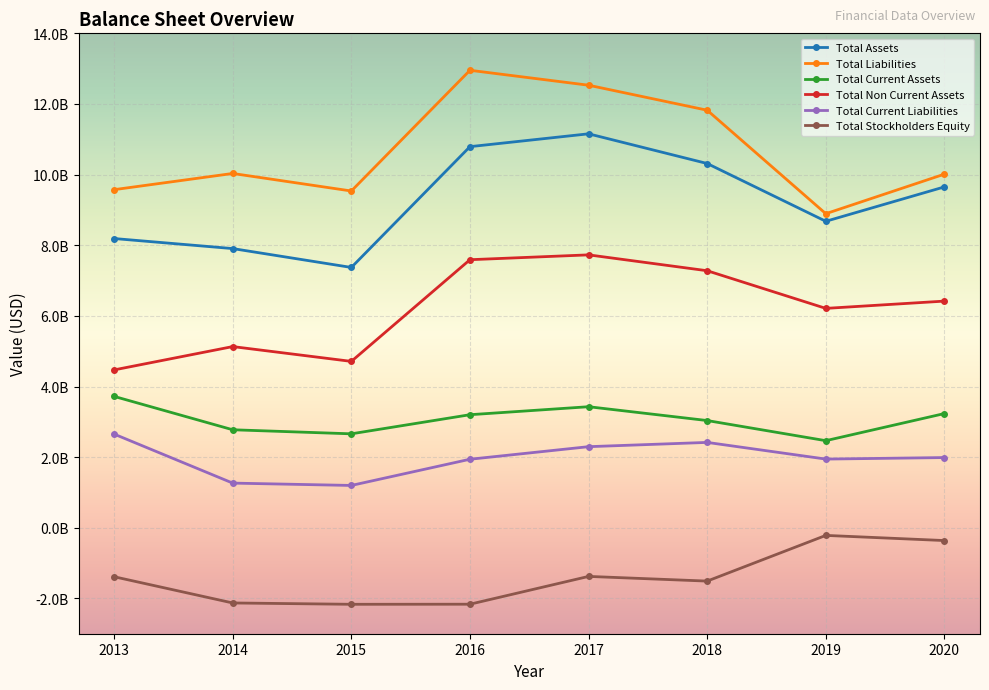

At which label does Total Non Current Assets first exceed 6418000000?

2016